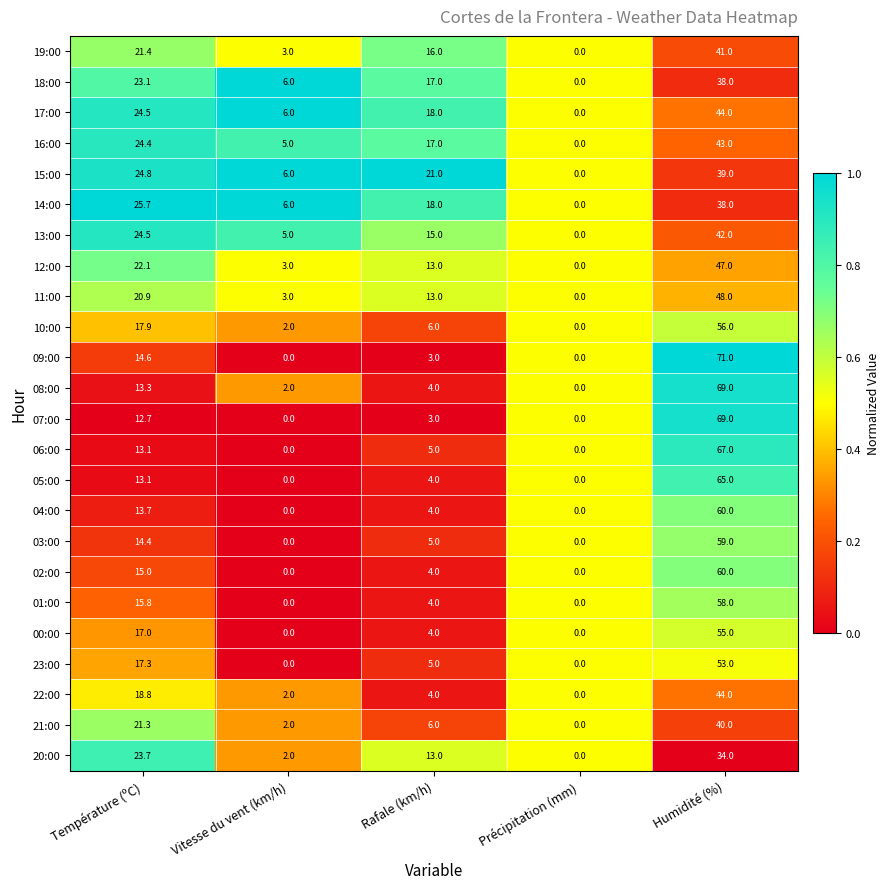

What is the difference between the 05:00 values at Vitesse du vent (km/h) and Humidité (%)?

65.0